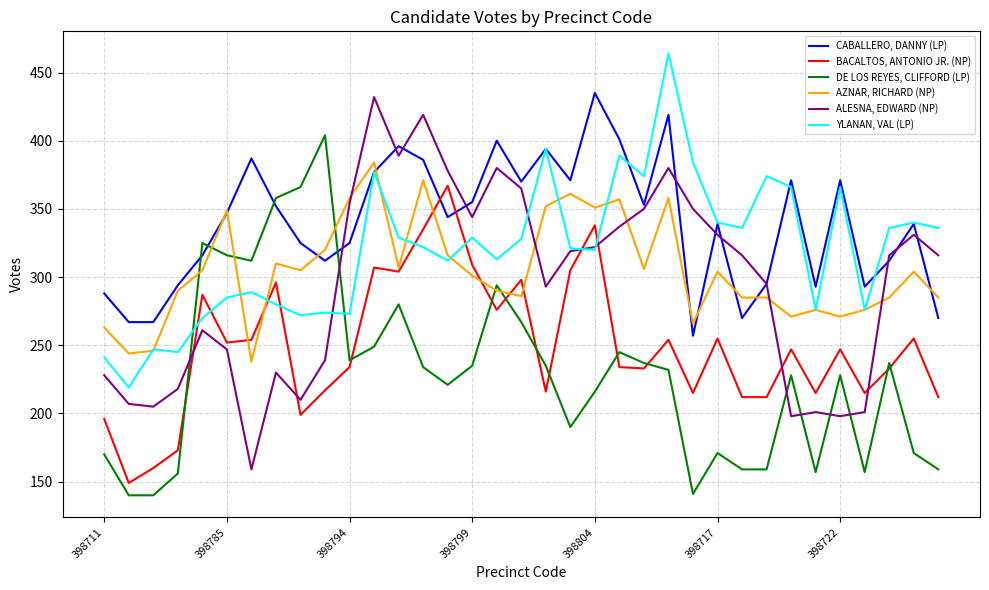

How many intersections are there between YLANAN, VAL (LP) and BACALTOS, ANTONIO JR. (NP)?

8